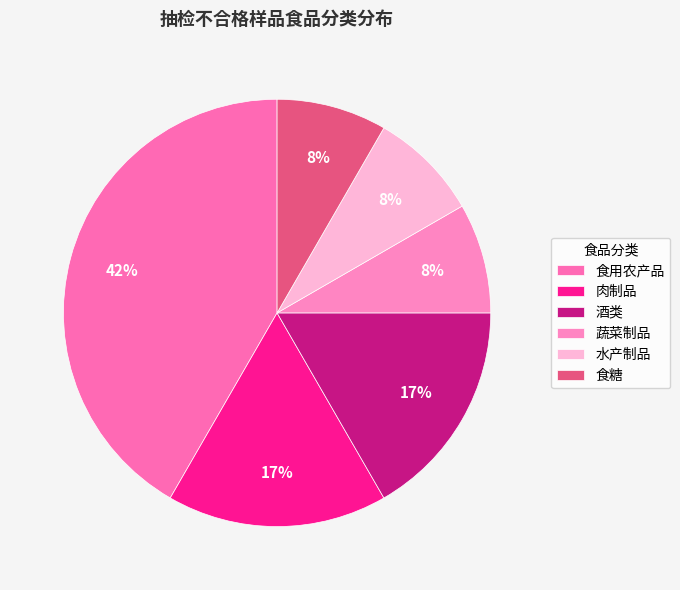

What is the total percentage of 食糖 and 肉制品?

25.0%